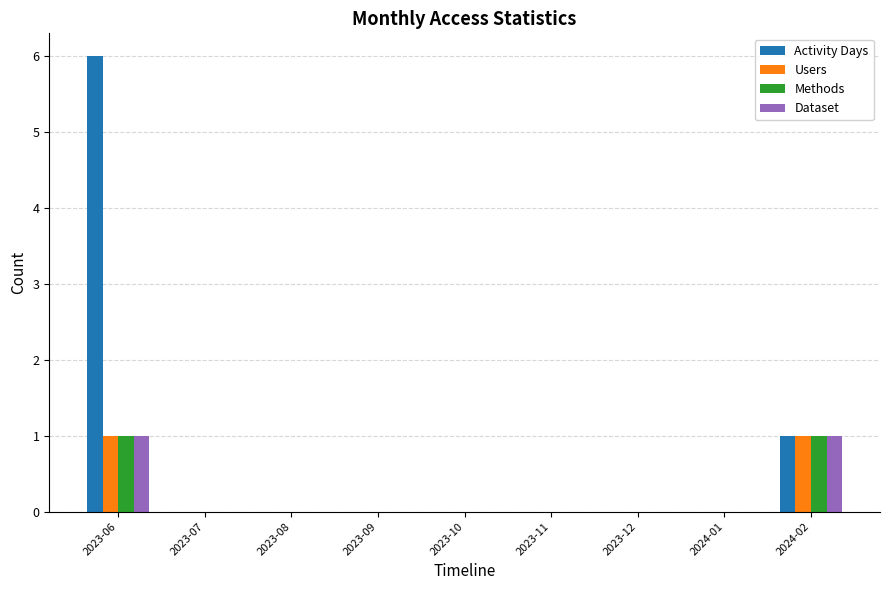

Which series has the largest total across all categories?

Activity Days